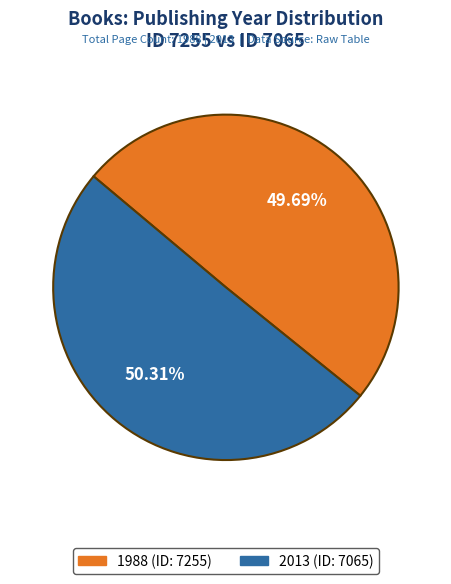

Do 1988 (ID: 7255) and 2013 (ID: 7065) together represent more than half of the pie?

Yes